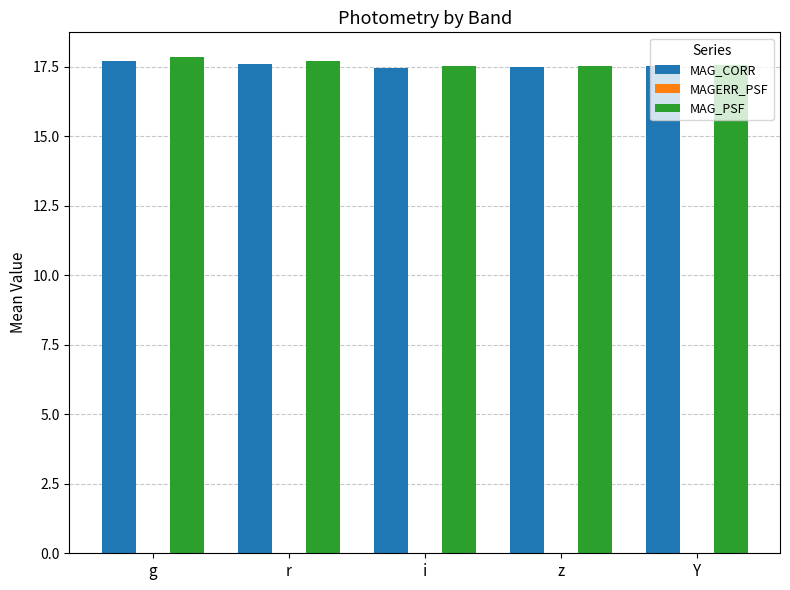

What is the sum of all MAG_CORR values?

87.8